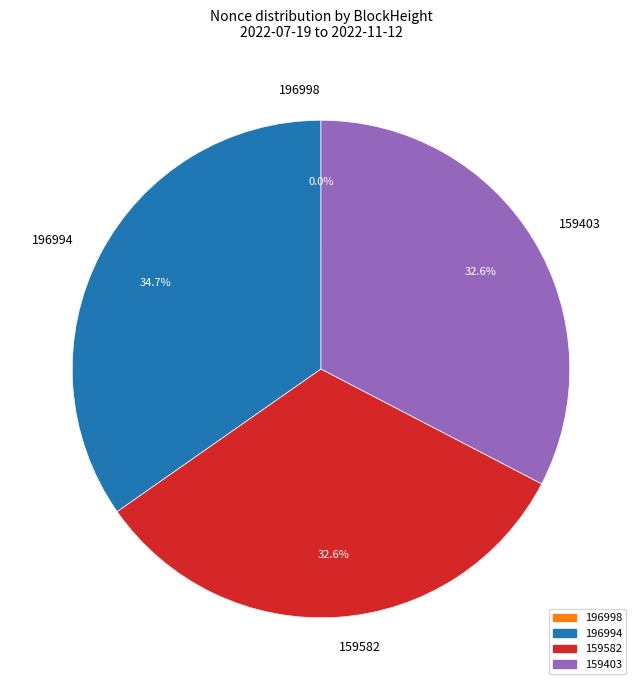

Is the sum of 196994 and 159403 greater than half?

Yes